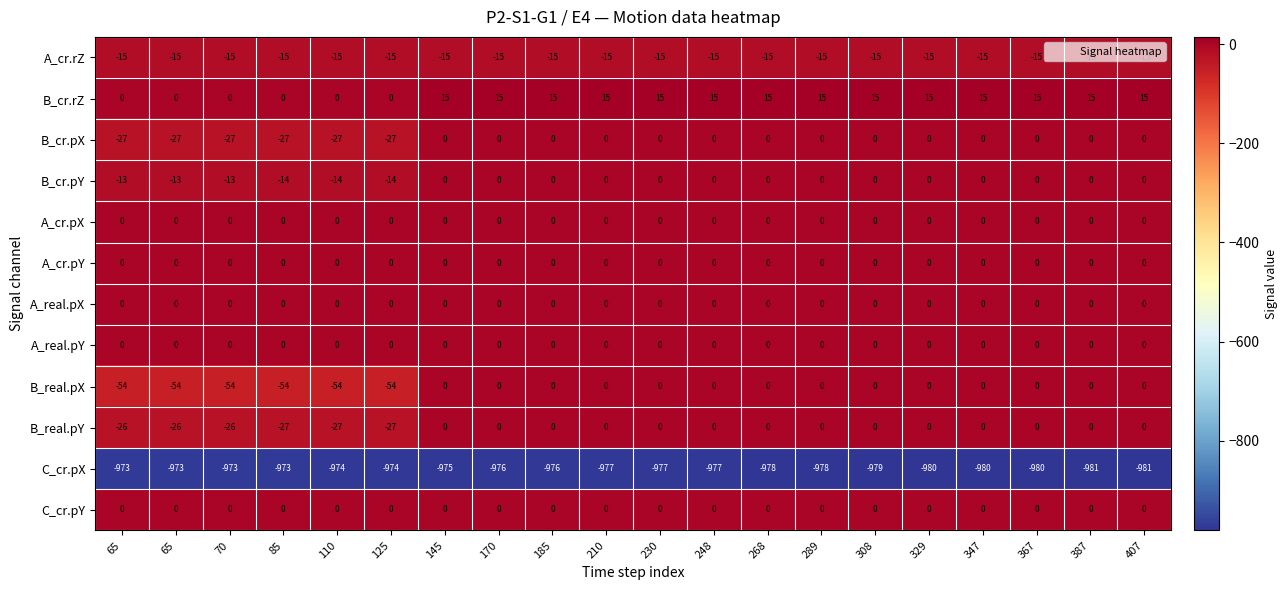

How many data points in B_real.pX are less than 0?

6